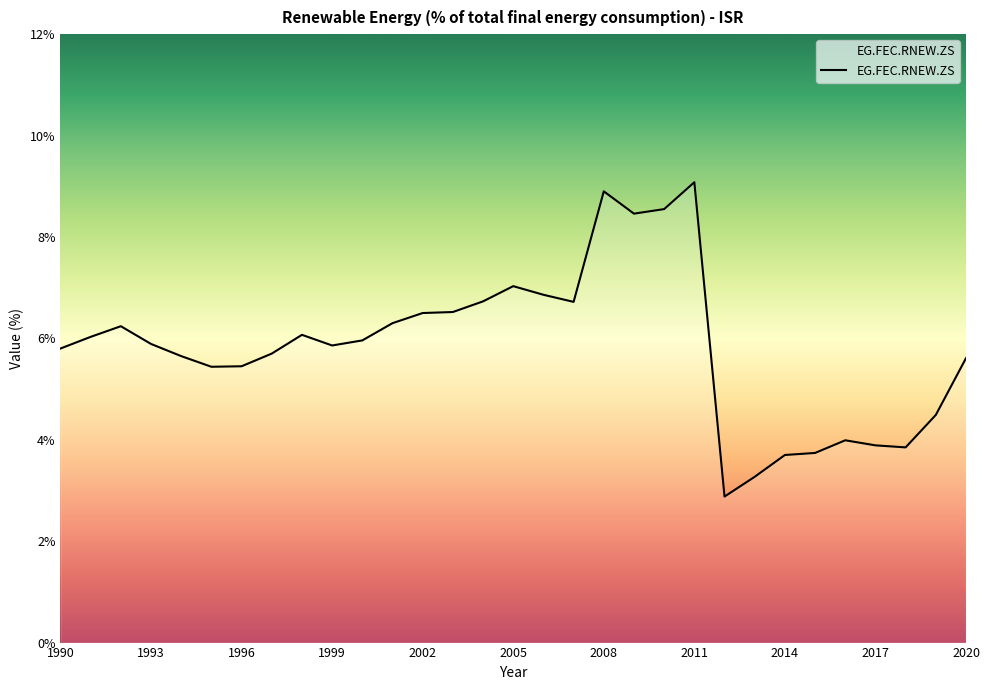

What is the maximum value shown in the chart?

9.1